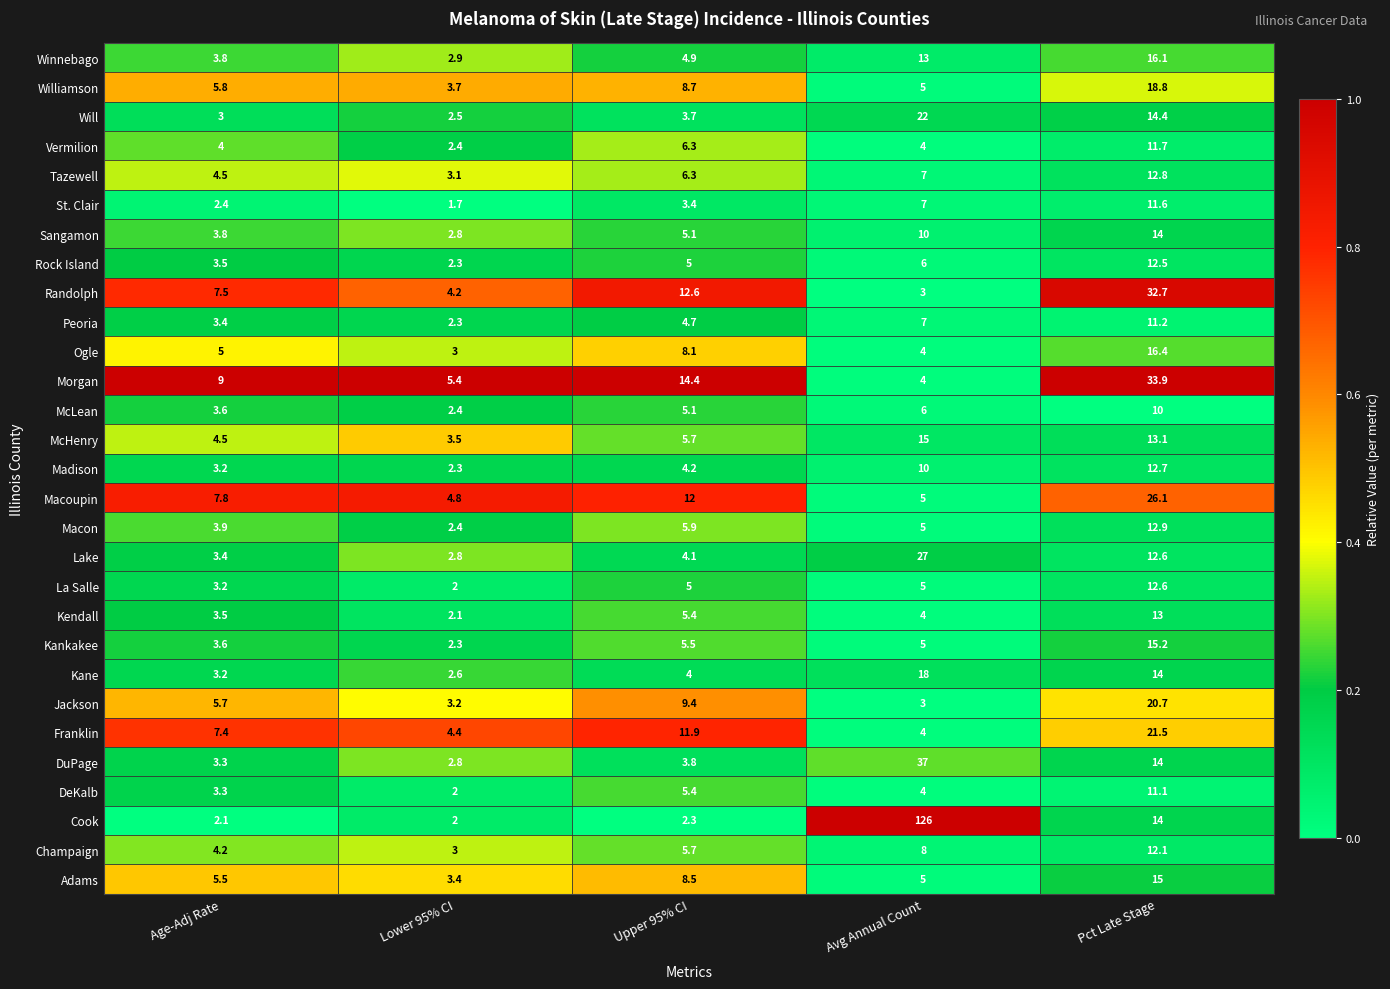

What is the greatest value displayed?

126.0